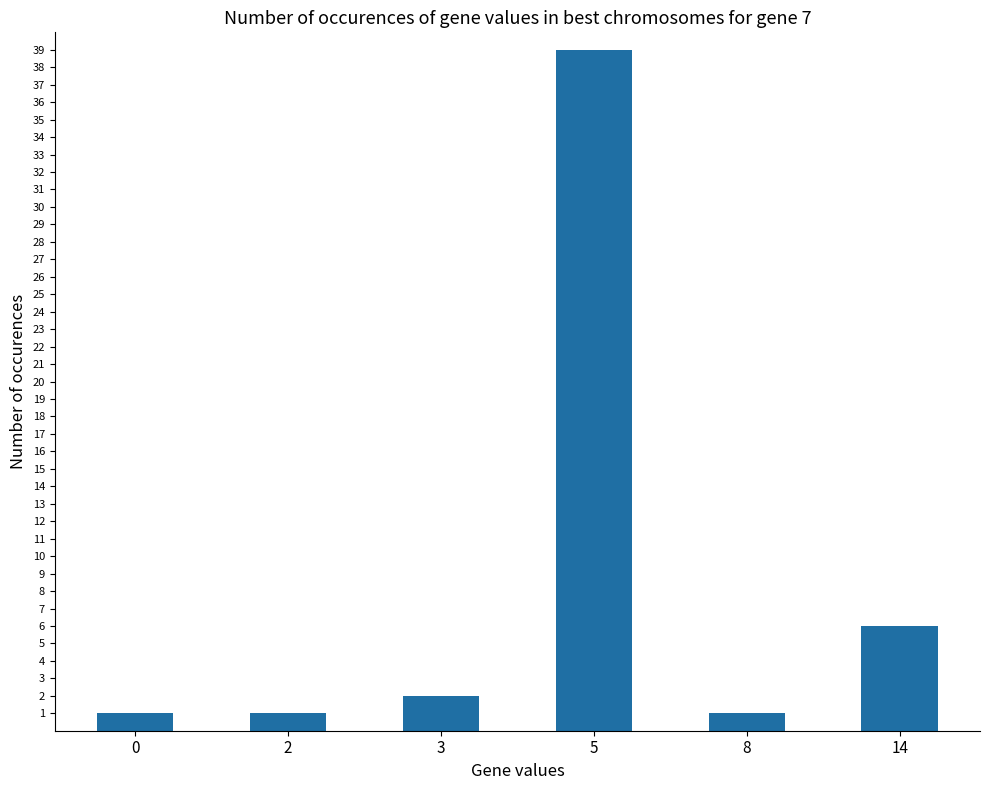

Reading left to right, extract all data points from this chart.

0=1	2=1	3=2	5=39	8=1	14=6